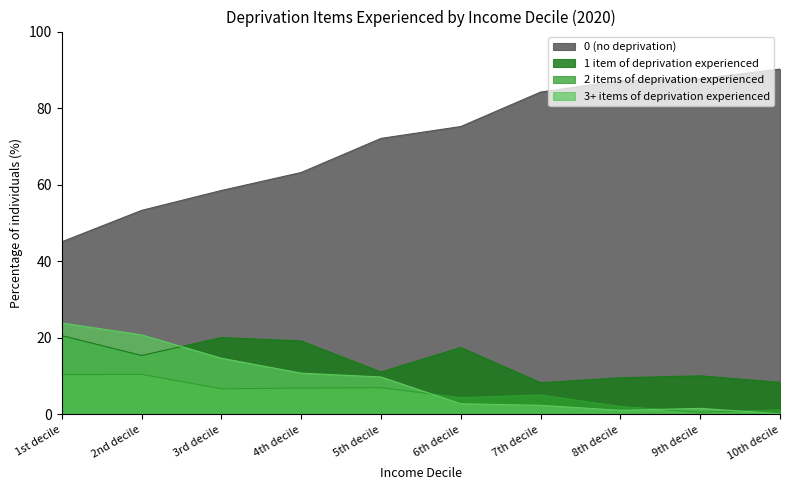

How many values in the 2 items of deprivation experienced series are below 6?

5